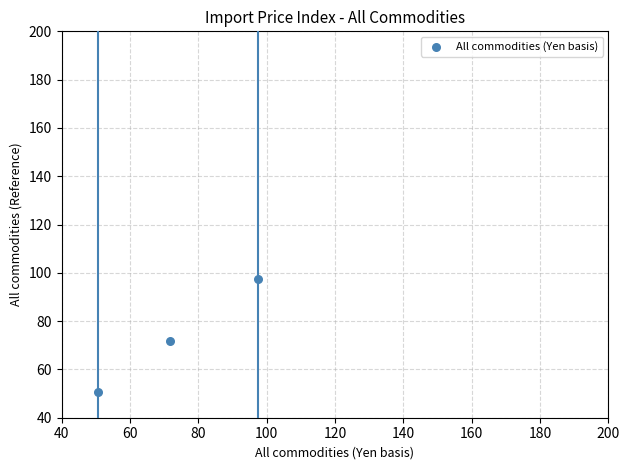

What is the average Y value?

73.3